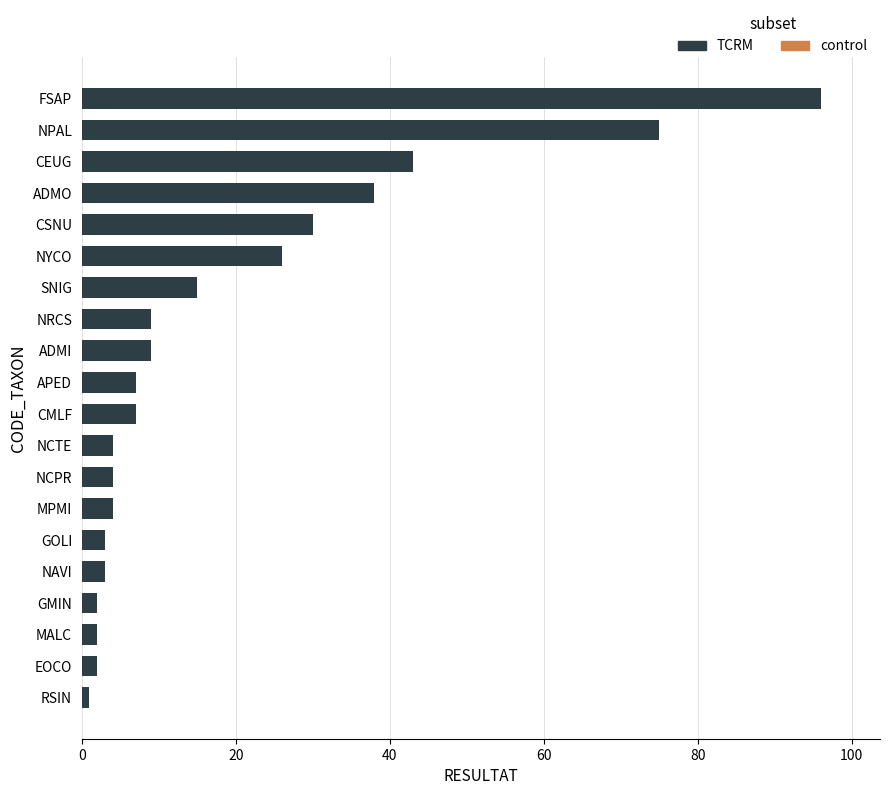

What is the ratio of the value at MPMI to the value at ADMI?

0.4